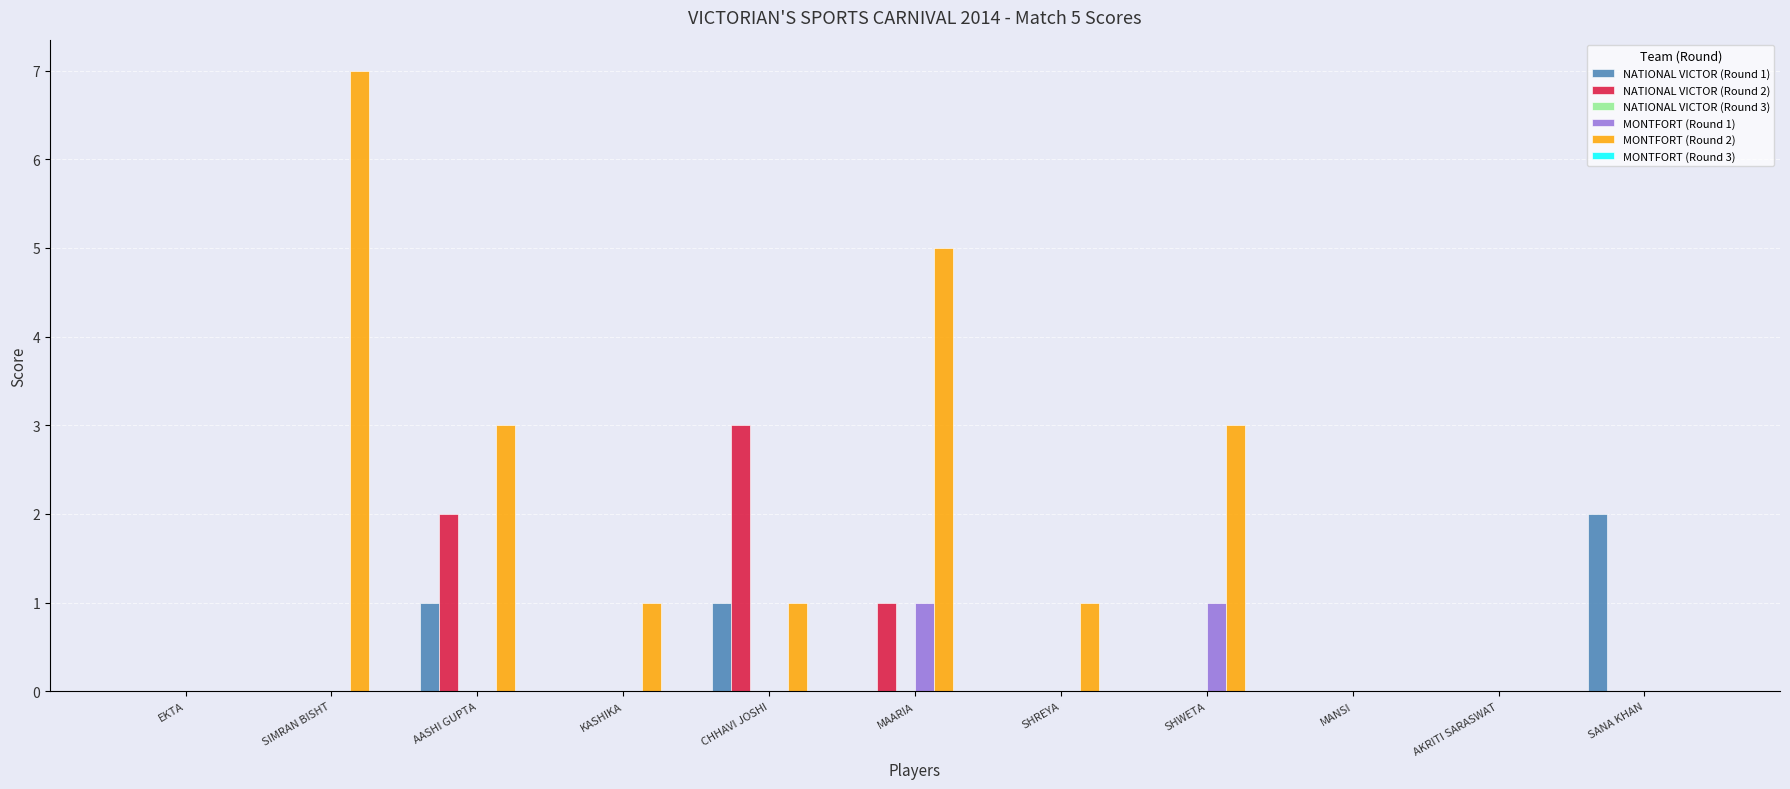

The MONTFORT (Round 2) series shows 3 at SANA KHAN. True or false?

False